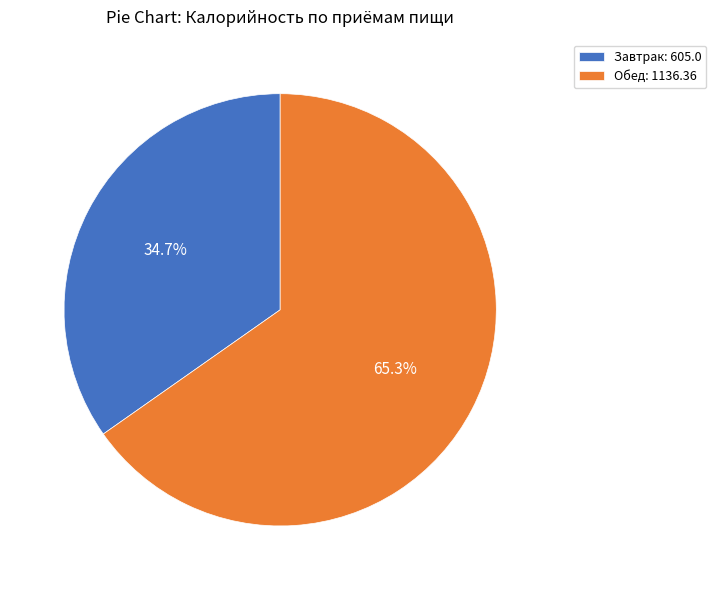

Which has a higher value, Обед or Завтрак?

Обед